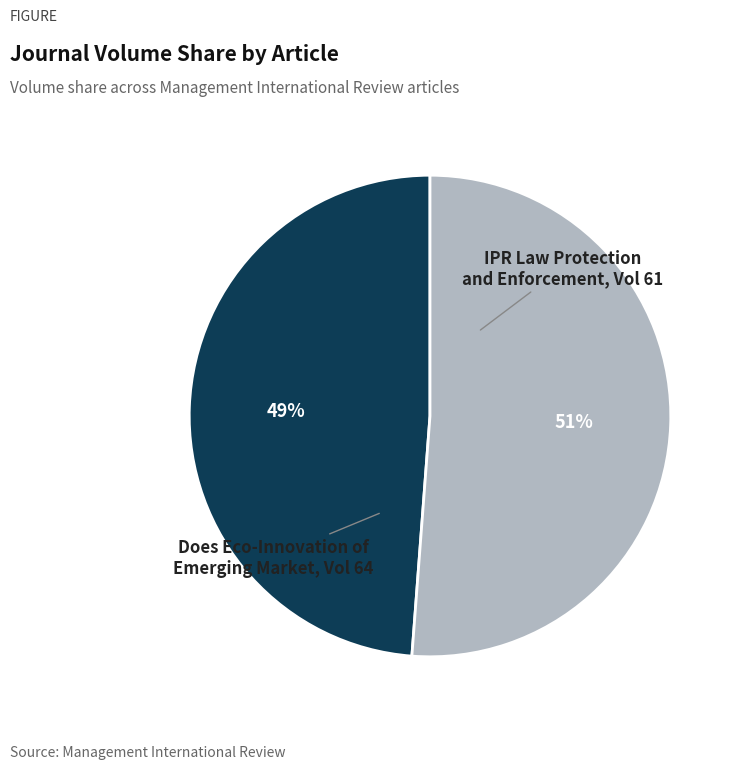

What is the largest slice in the pie chart?

Does Eco-Innovation of Emerging Market